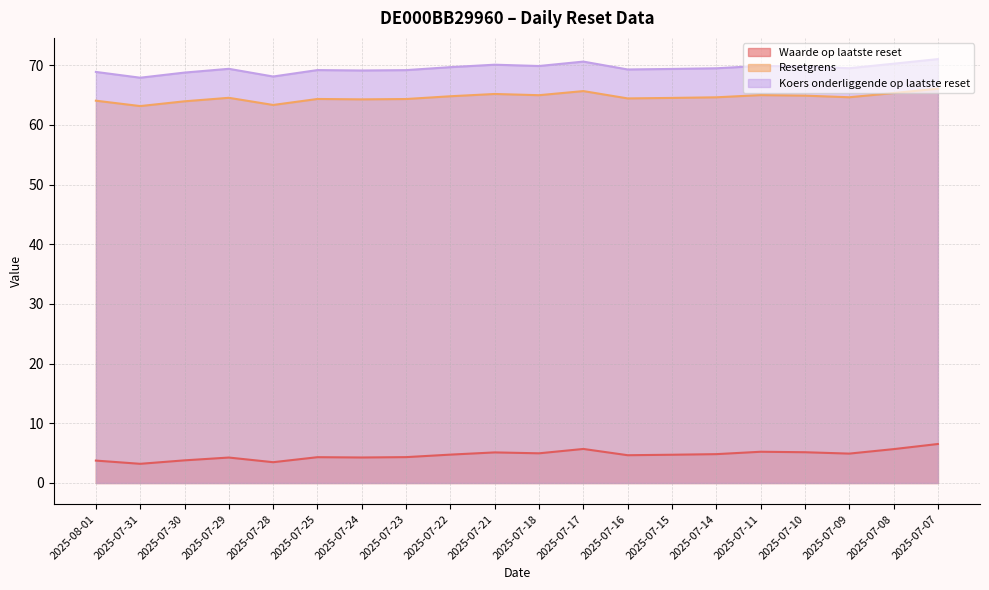

Count the number of categories in the chart.

20